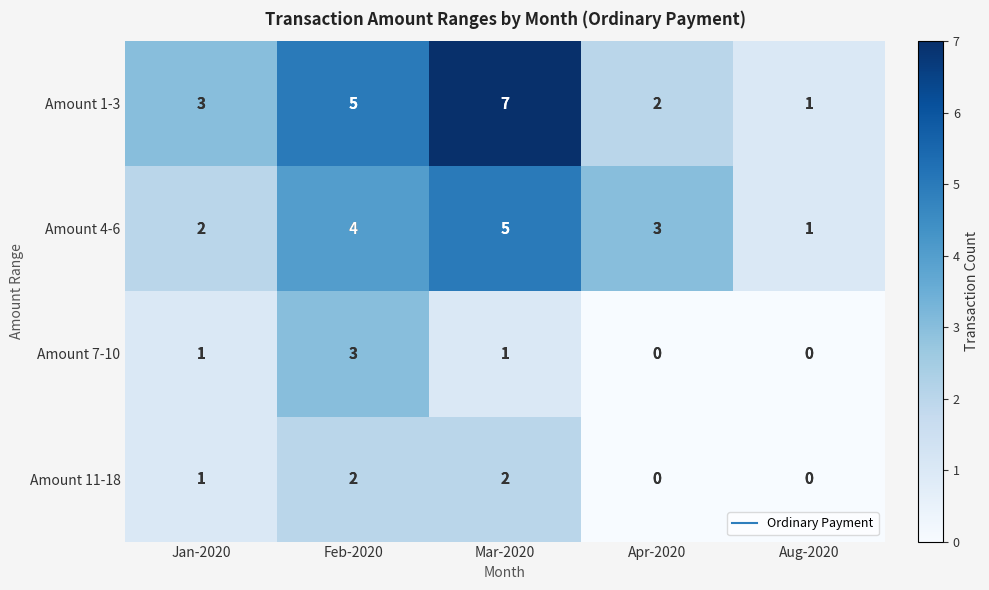

Which category has the lowest value in the Amount 1-3 series?

Aug-2020